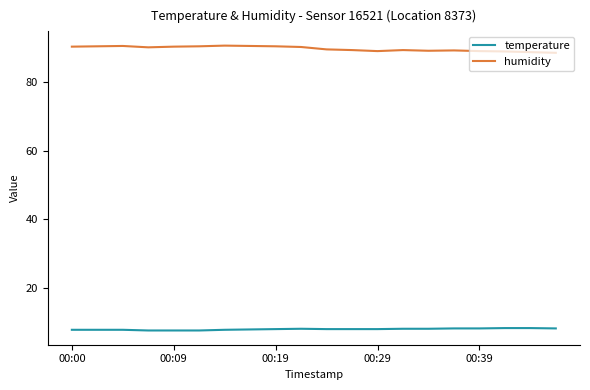

Which series has the largest total across all categories?

humidity